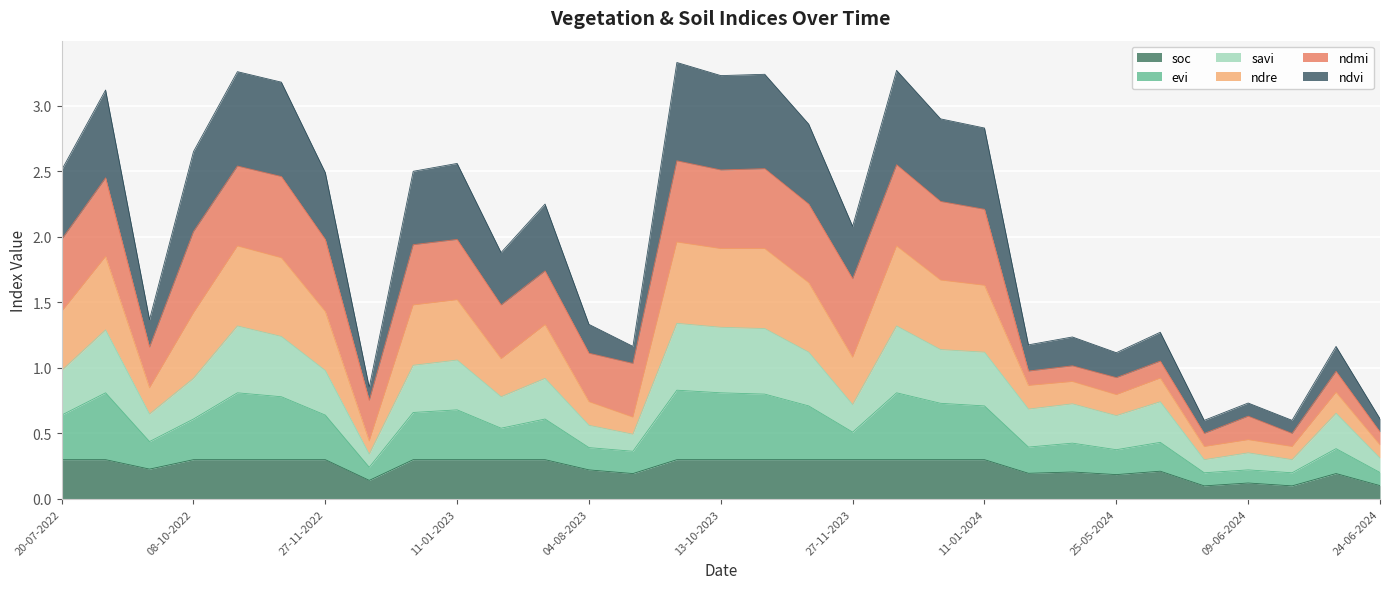

At which label does ndvi reach its minimum?

04-06-2024